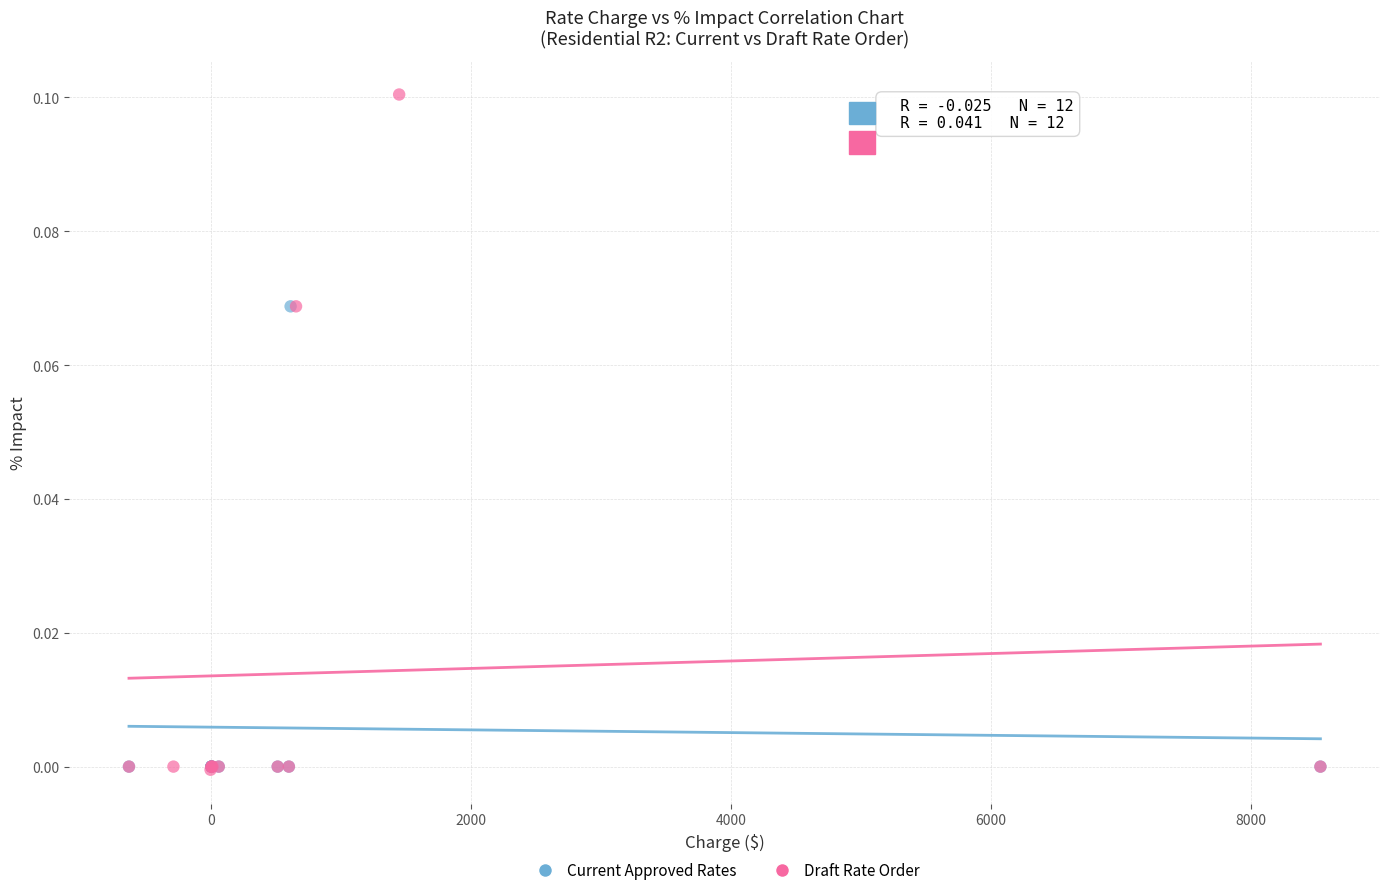

What are all the series names shown in the legend?

Current Approved Rates, Draft Rate Order